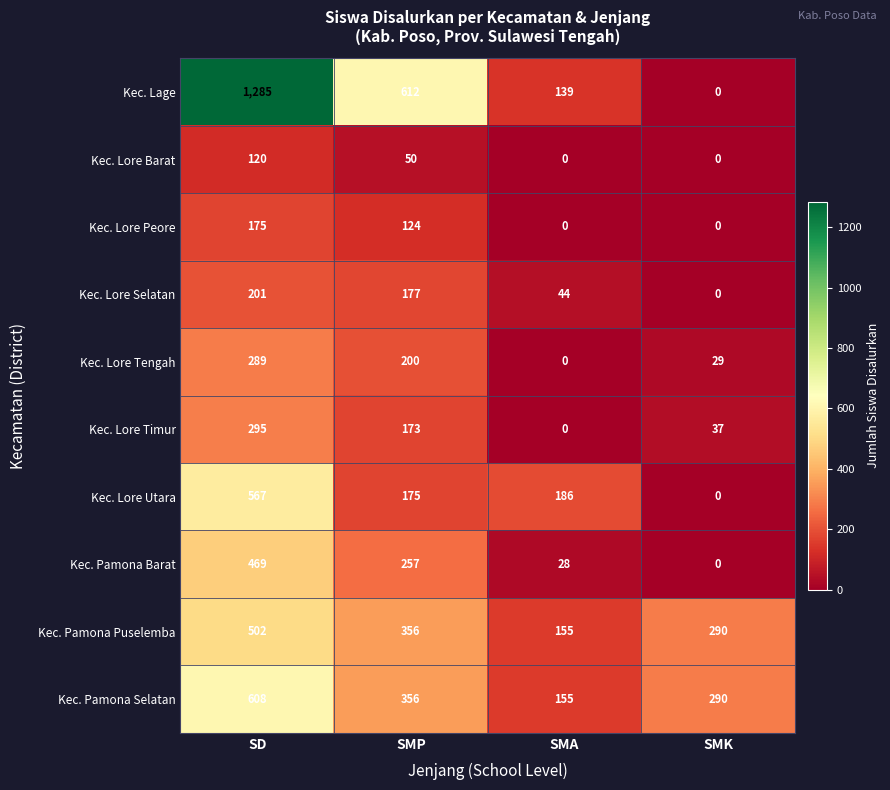

True or false: Kec. Lage has a value of 1285 at SD.

True